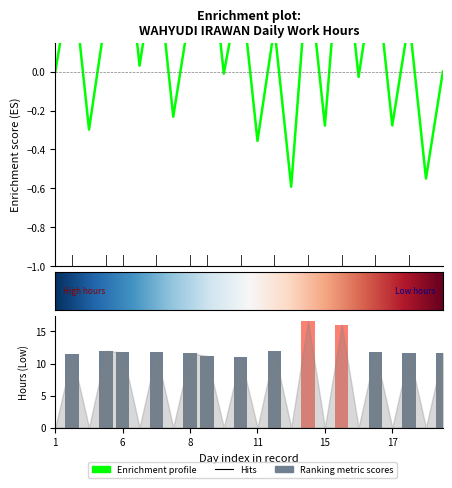

Is it true that the value at 16 is 0.0?

True